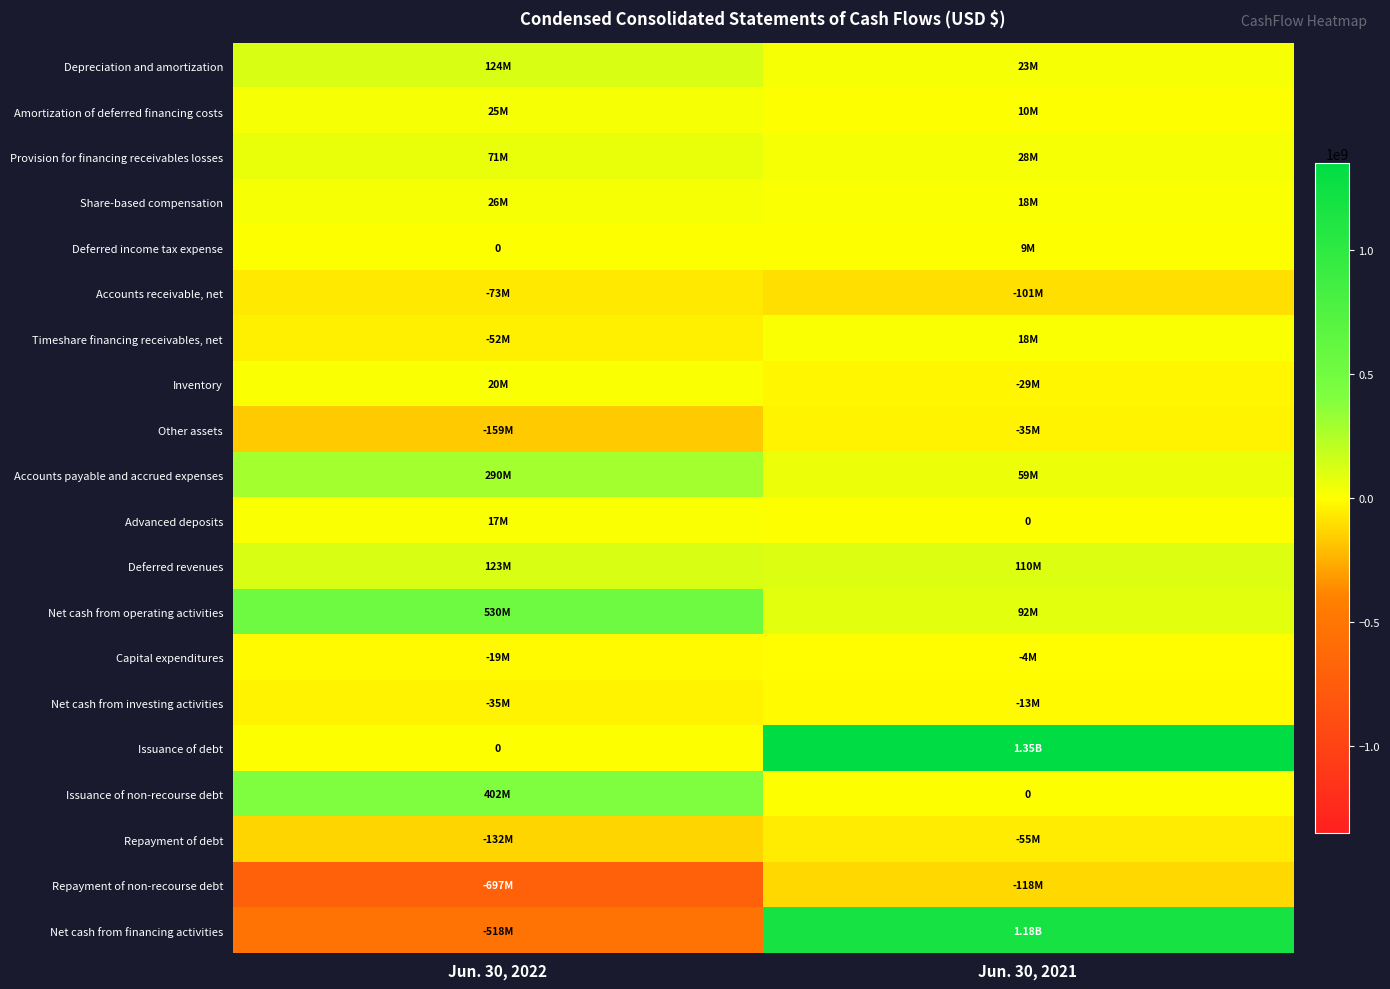

Which series changed the most between Jun. 30, 2022 and Jun. 30, 2021?

Net cash from financing activities